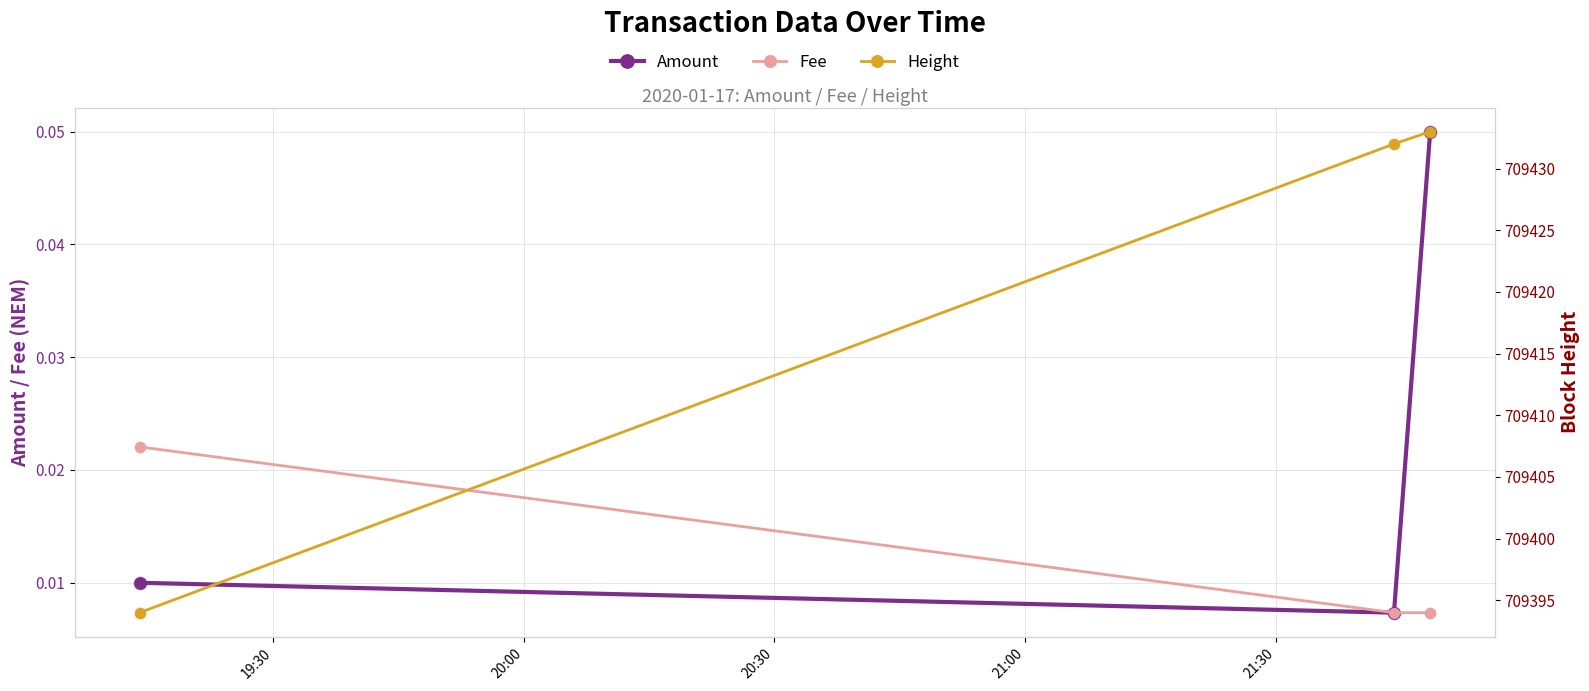

How many Amount values are between 0 and 1?

3